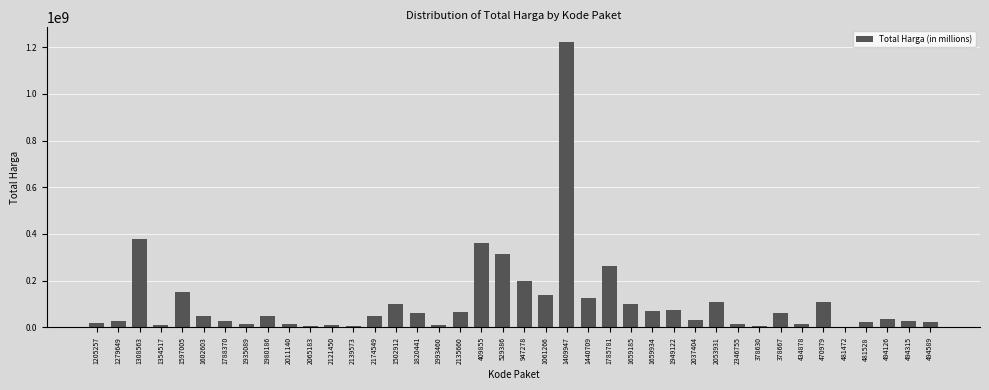

What is the sum of all values?

4375595175